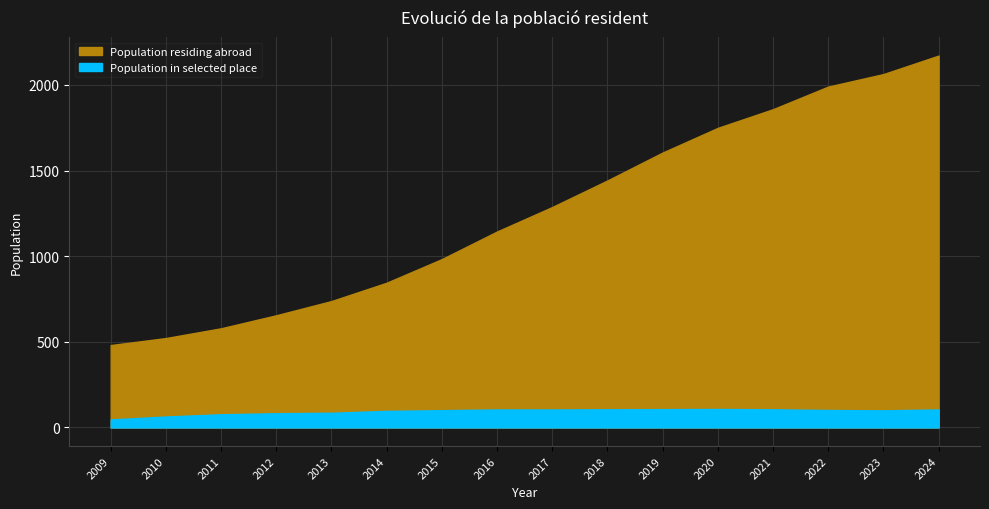

What are all the series names shown in the legend?

Population residing abroad, Population in selected place